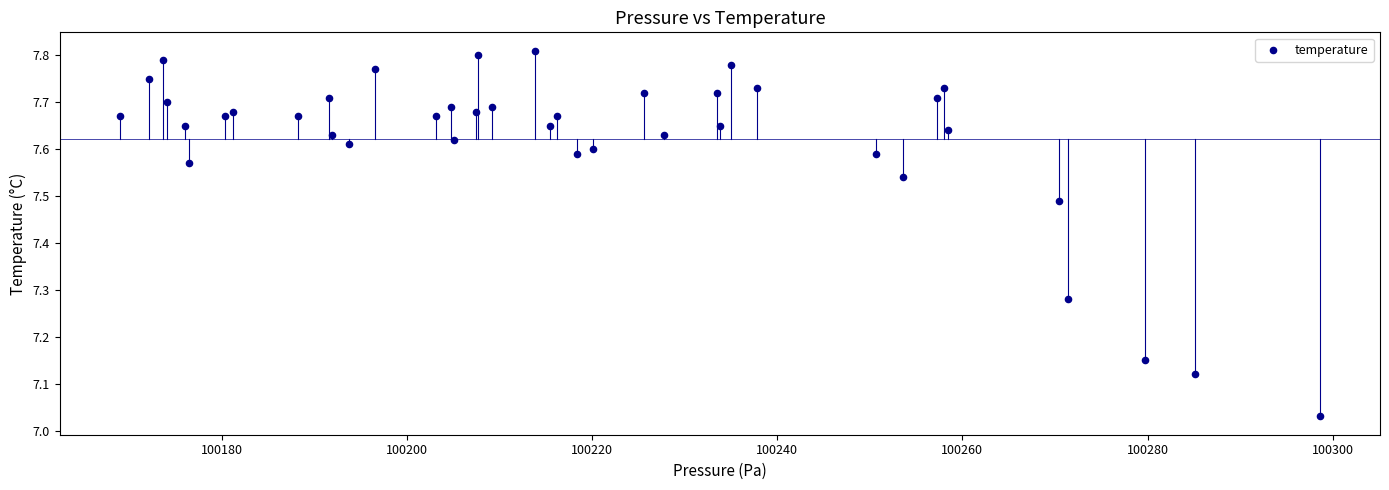

What is the range of X values (max minus min)?

129.7